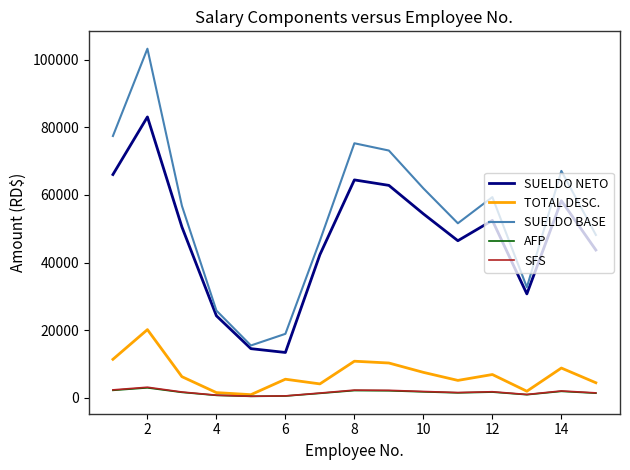

At how many categories does at least one series exceed 97876?

1